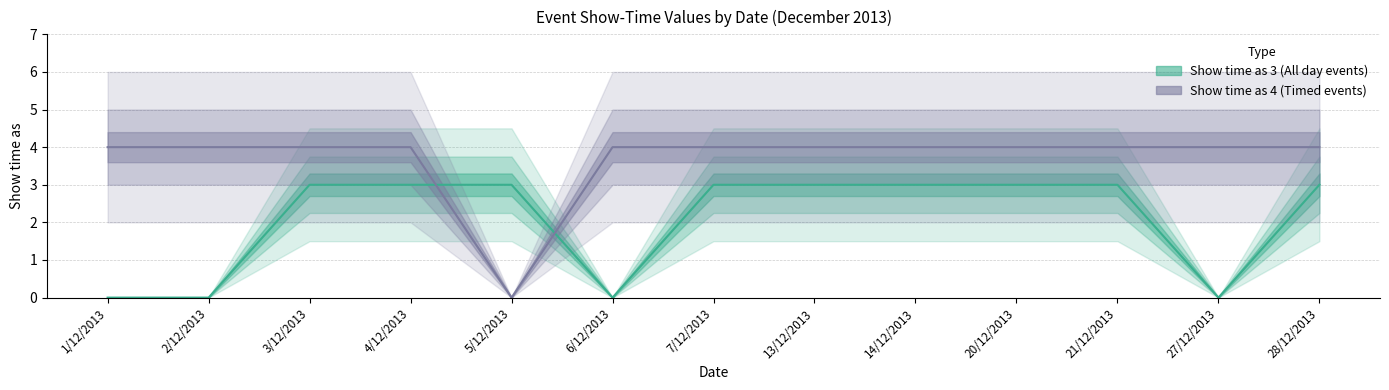

The value of Show time as 4 (Timed events) at 20/12/2013 is 2. True or false?

False